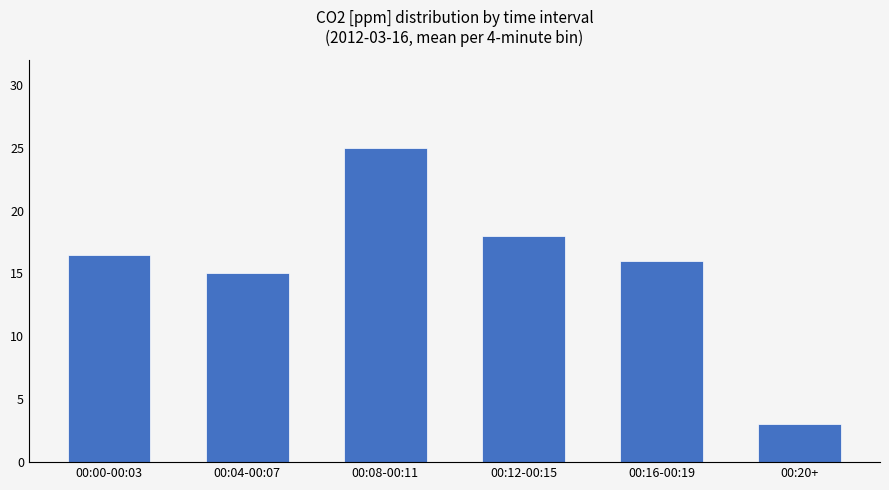

What position from the right is 00:00-00:03?

6